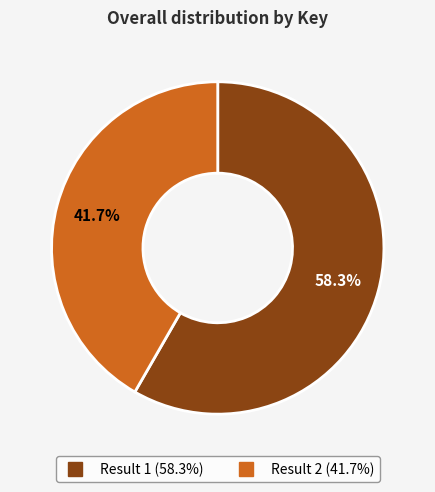

Is there a majority slice in this chart?

Yes